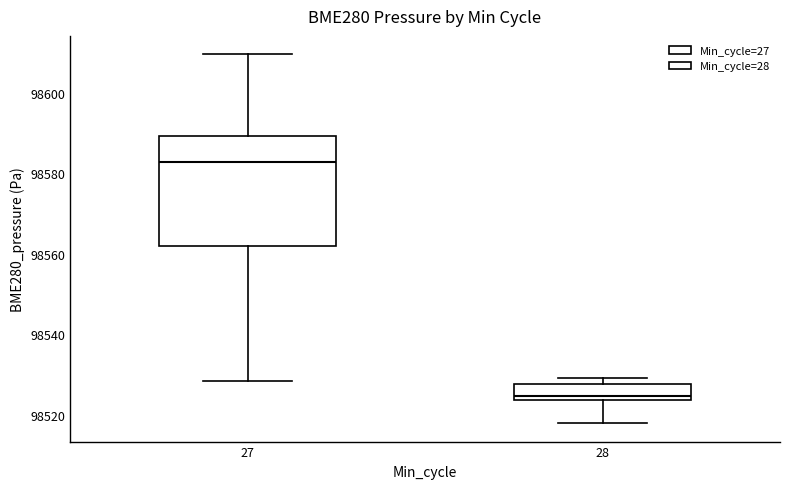

Where is the lower edge of the box at x = 27 on the y-axis? The values are not printed on the chart, so give them approximately, as read against the axis.

98562